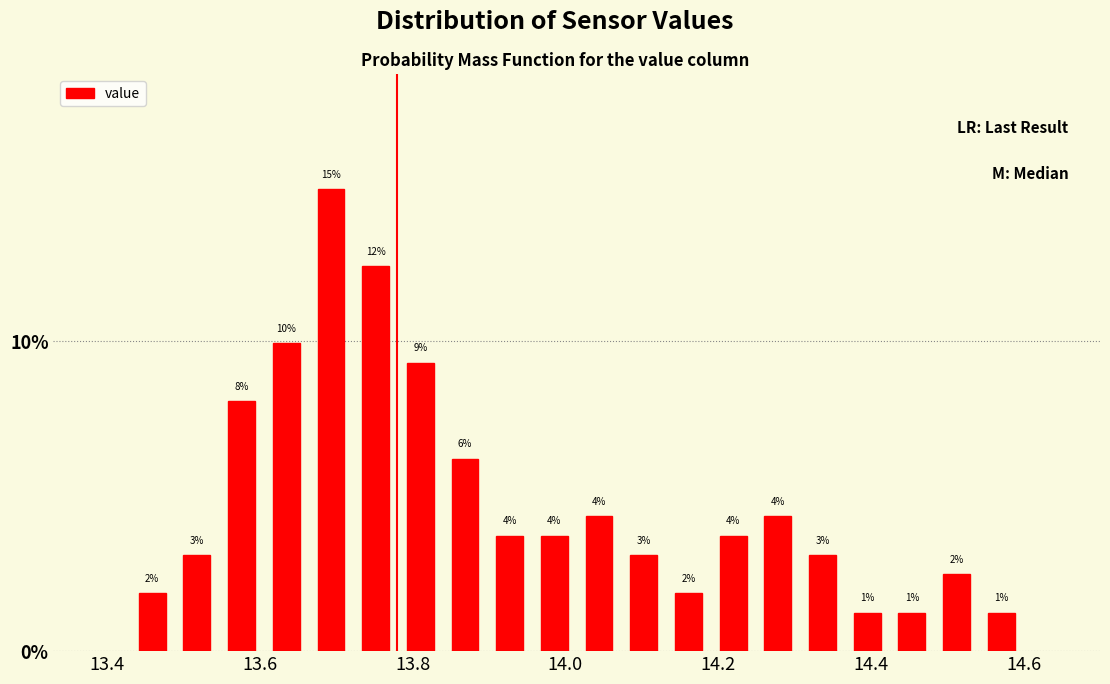

Around what value on the x-axis is the tallest bar? Give the approximate position of its centre, as read against the axis.

13.70